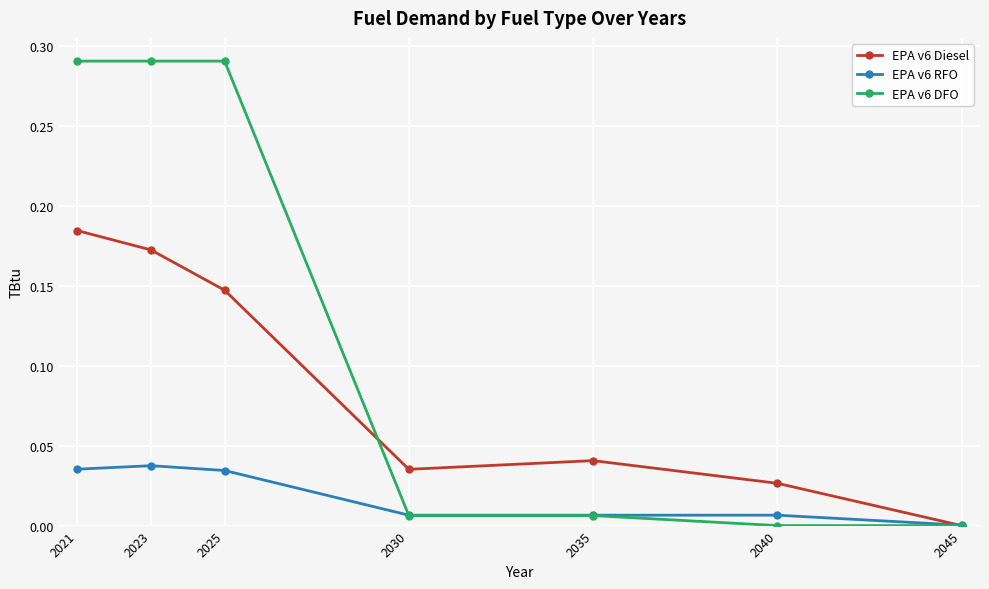

True or false: EPA v6 Diesel has a value of 0.3 at 2021.

False